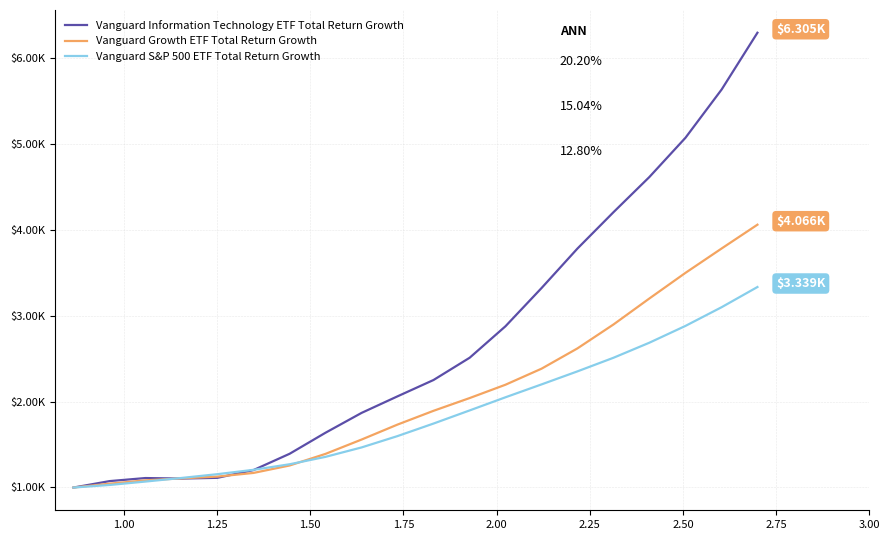

Does the chart display data point markers on the line(s)?

No